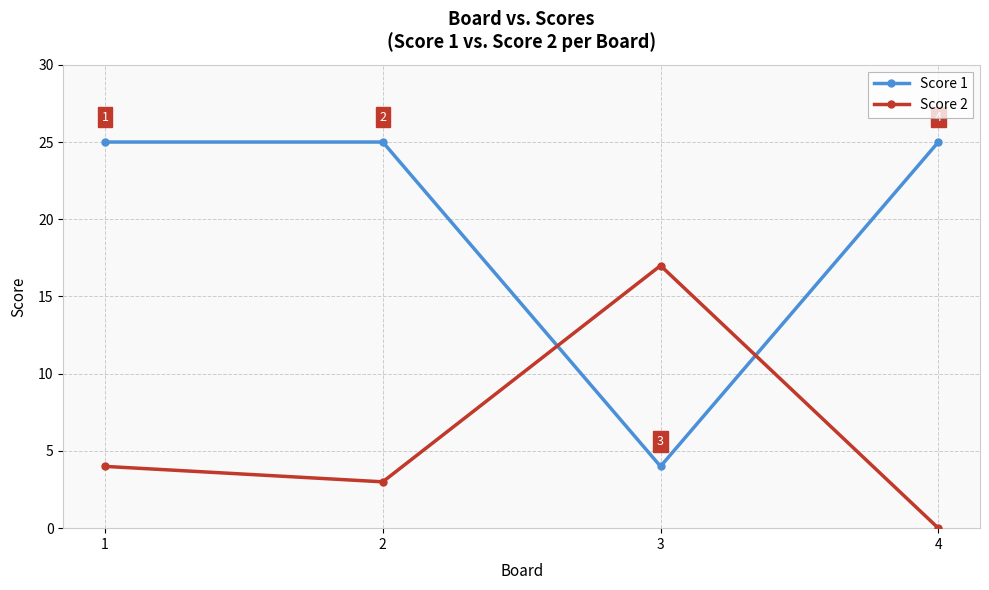

Which series ends up on top after the final intersection of Score 1 and Score 2?

Score 1